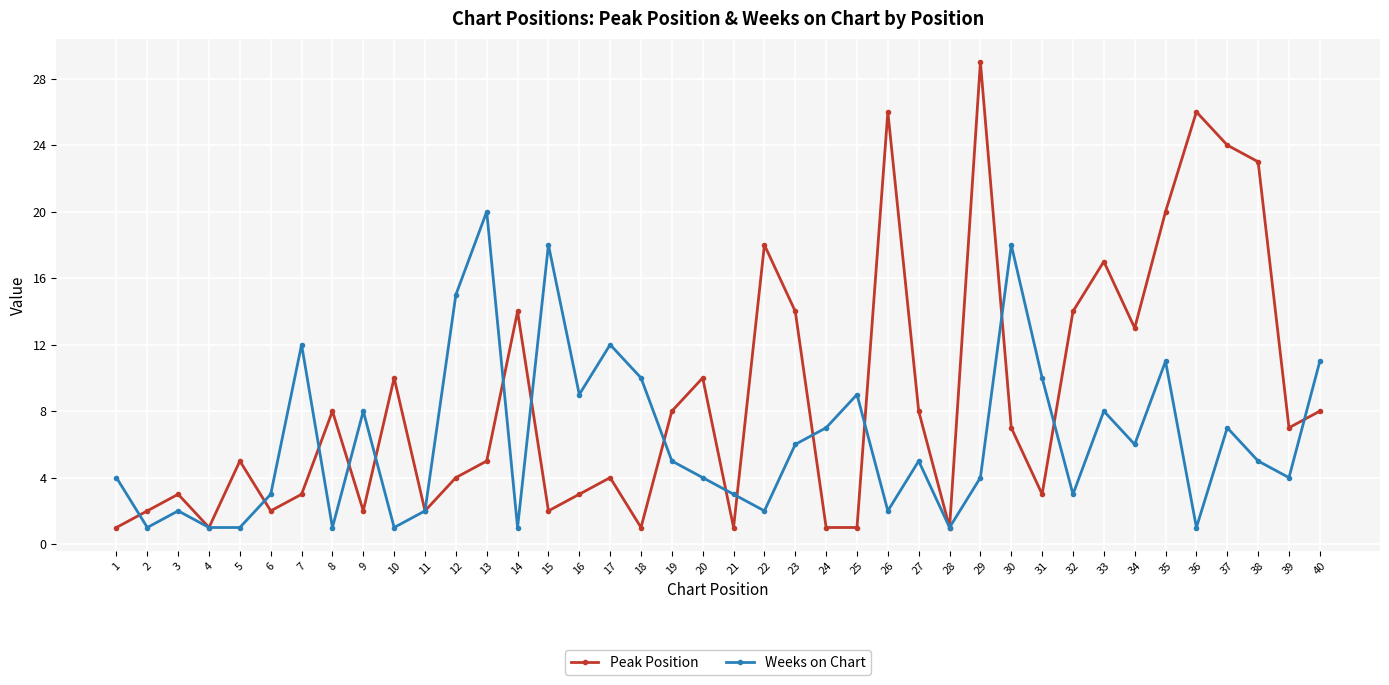

What is the difference between the maximum and minimum values in the Weeks on Chart series?

19